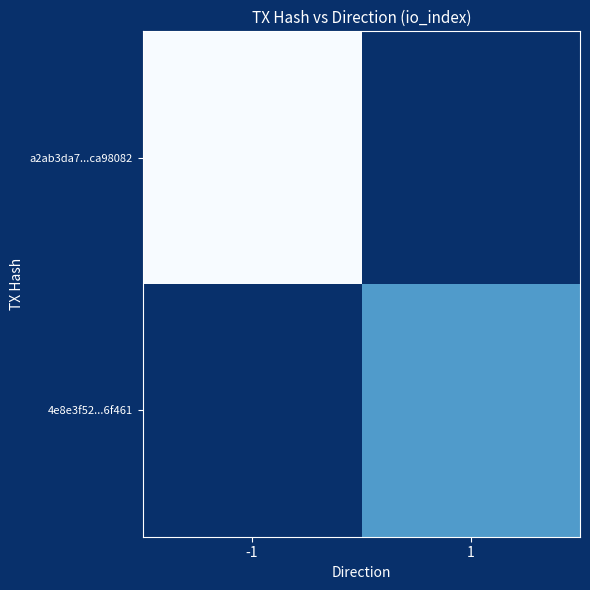

Rank the categories by 4e8e3f52...6f461 value from highest to lowest.

-1, 1